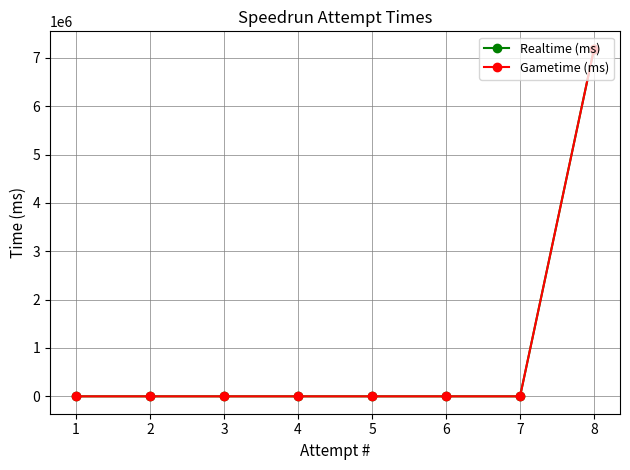

List the labels in order of Gametime (ms) value, largest first.

8, 7, 6, 5, 4, 3, 2, 1